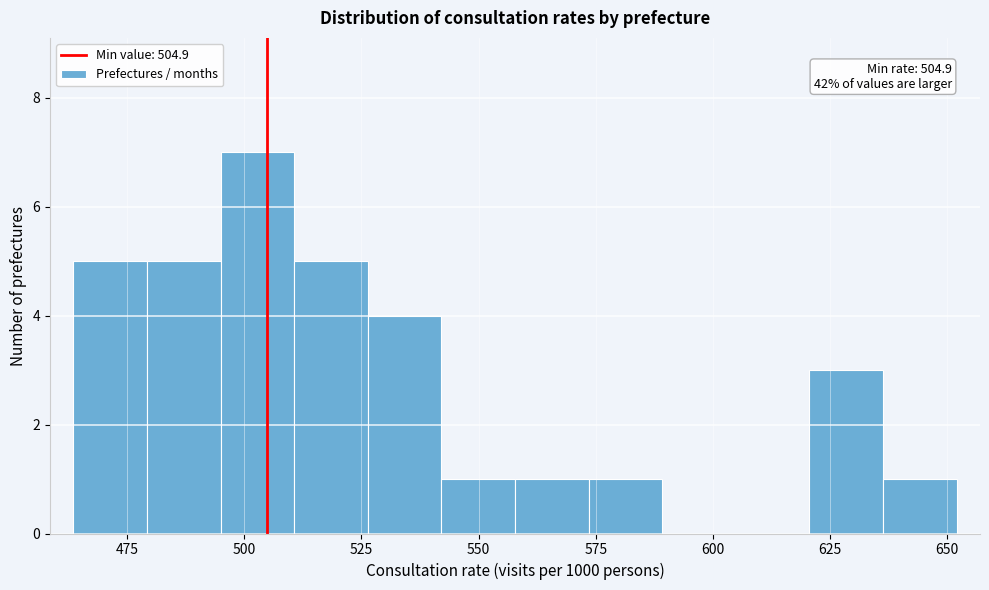

Read against the x-axis, roughly where is the centre of the tallest bar?

505